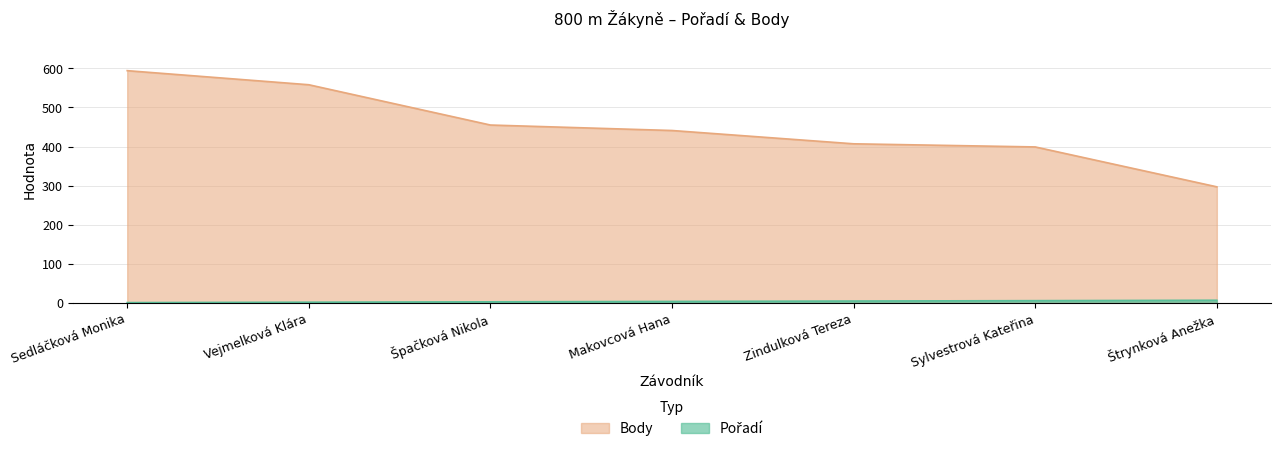

At which category is the sum across all series the highest?

Sedláčková Monika